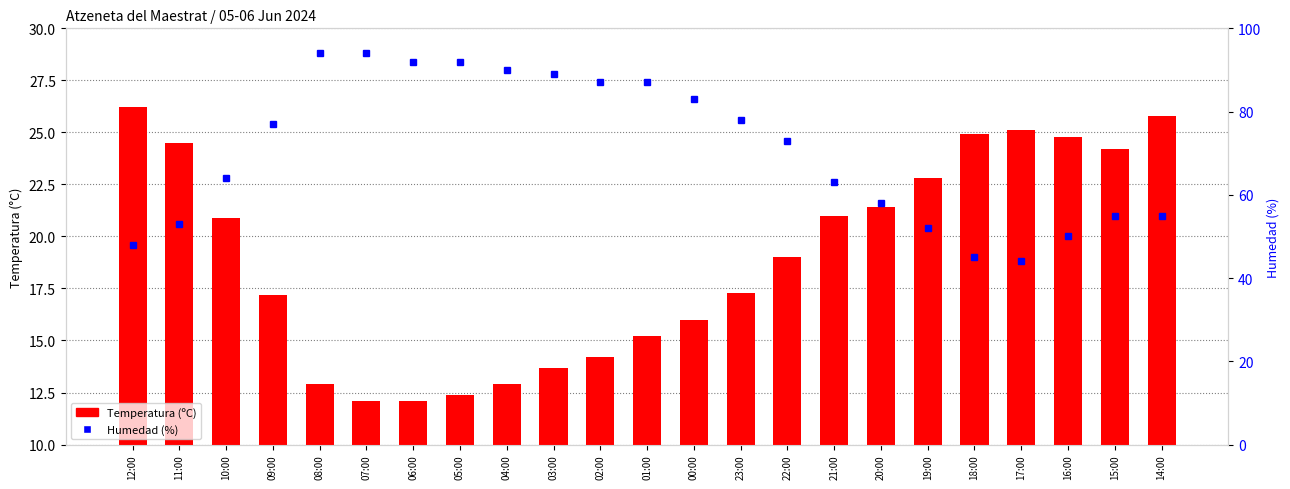

What is the average value of the Temperatura (ºC) series?

19.0